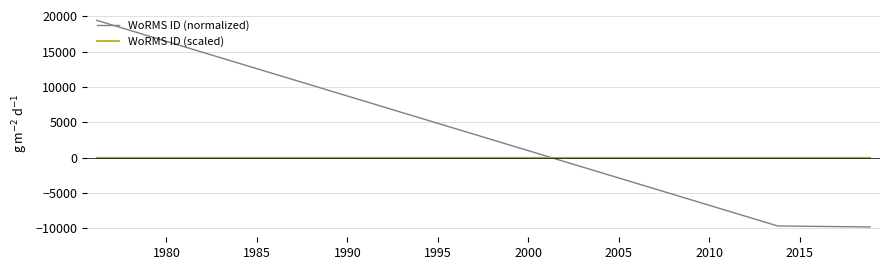

What is the difference between the maximum and minimum values in the WoRMS ID (normalized) series?

29222.0